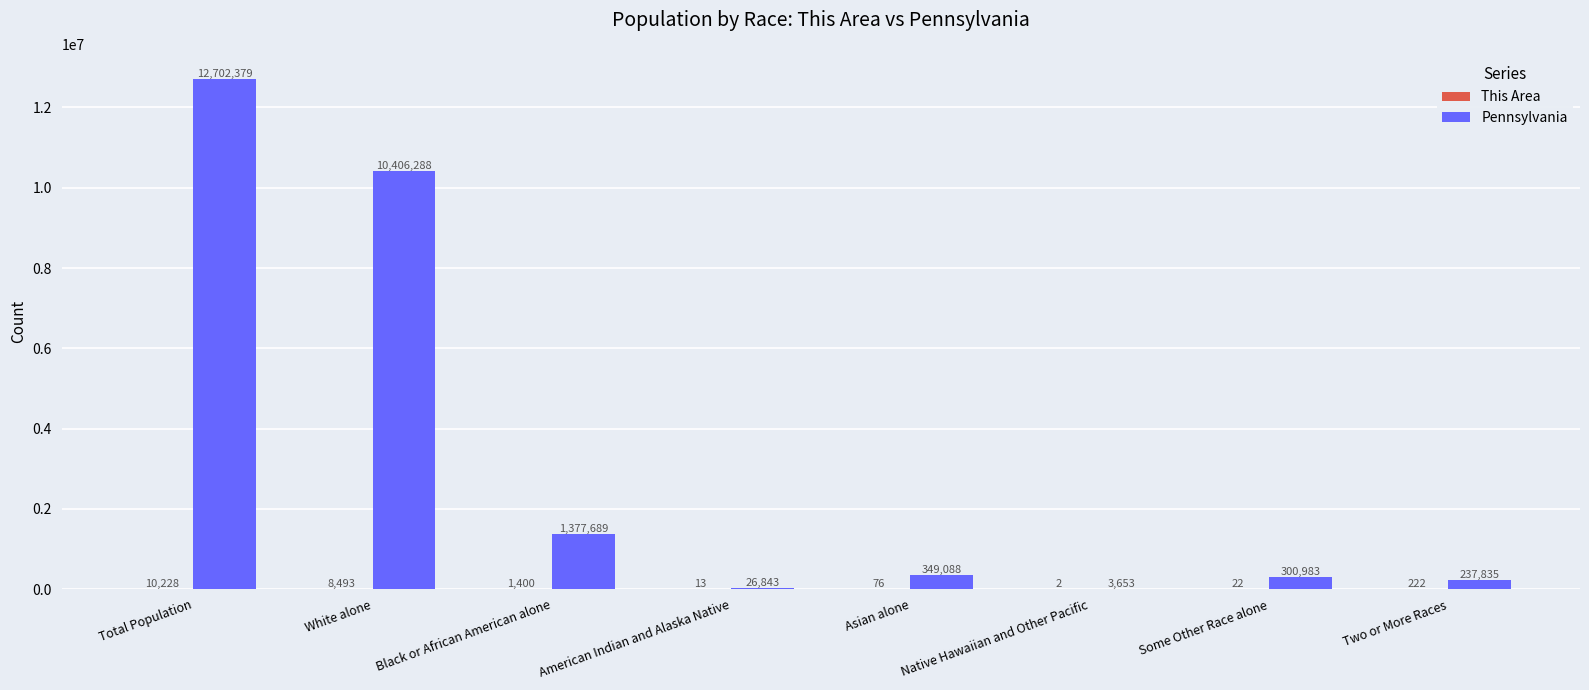

Where does the Pennsylvania series first go above 349088?

Total Population